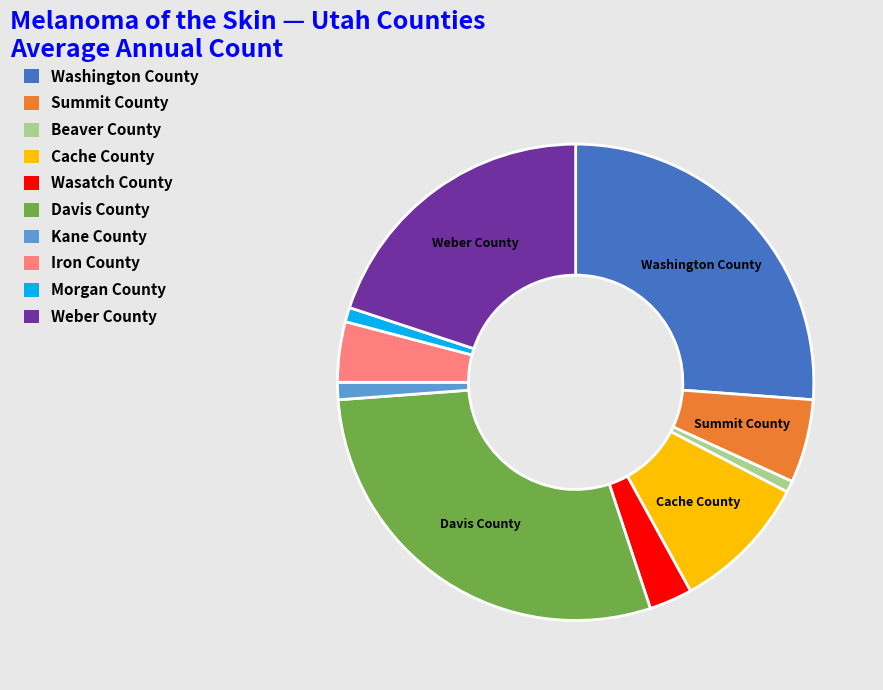

Which category has the biggest portion of the pie?

Davis County